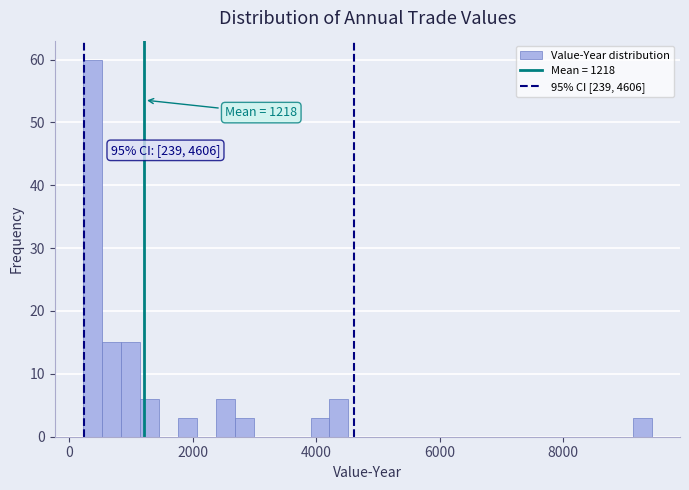

Around what value on the x-axis is the tallest bar? Give the approximate position of its centre, as read against the axis.

400